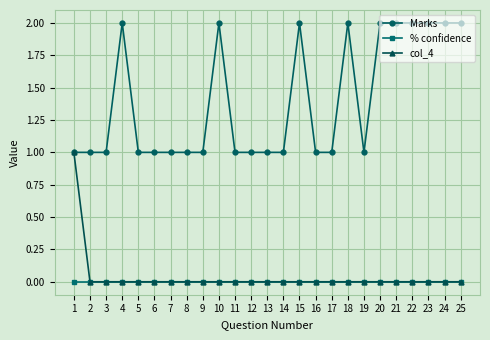

Which series changed the most between 4 and 7?

Marks